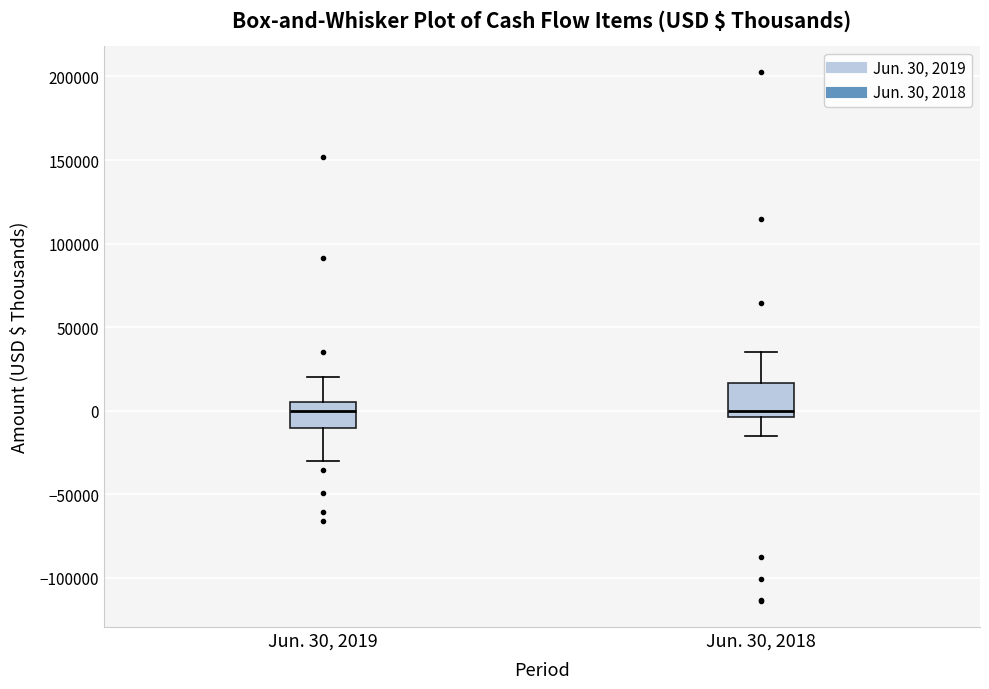

Reading left to right, read every box against the y-axis: the position of its median line, the range the box covers, and the ends of its whiskers. The values are not printed on the chart, so give them approximately, as read against the axis.

Jun. 30, 2019: median 0, box -10000 to 5000, whiskers -30000 to 20000
Jun. 30, 2018: median 0, box -5000 to 15000, whiskers -15000 to 35000